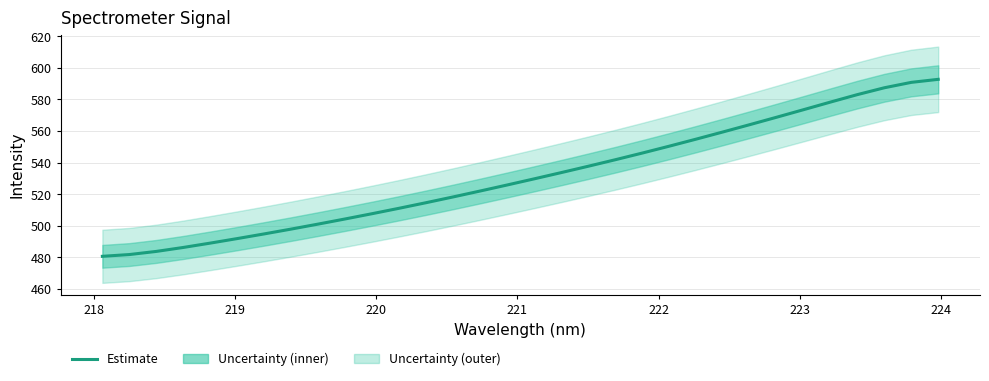

What is the difference between the maximum and minimum values?

112.1